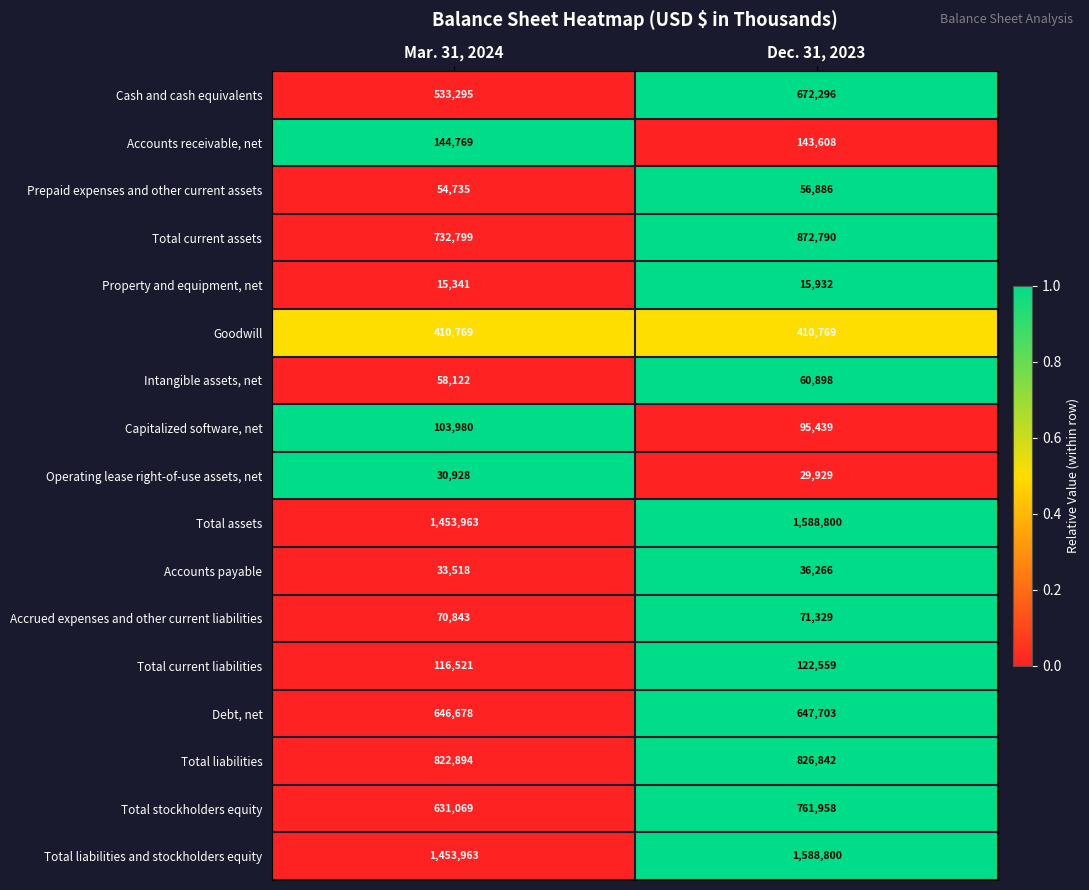

Is the value of Accounts payable at Mar. 31, 2024 greater than the value of Debt, net at Dec. 31, 2023?

No